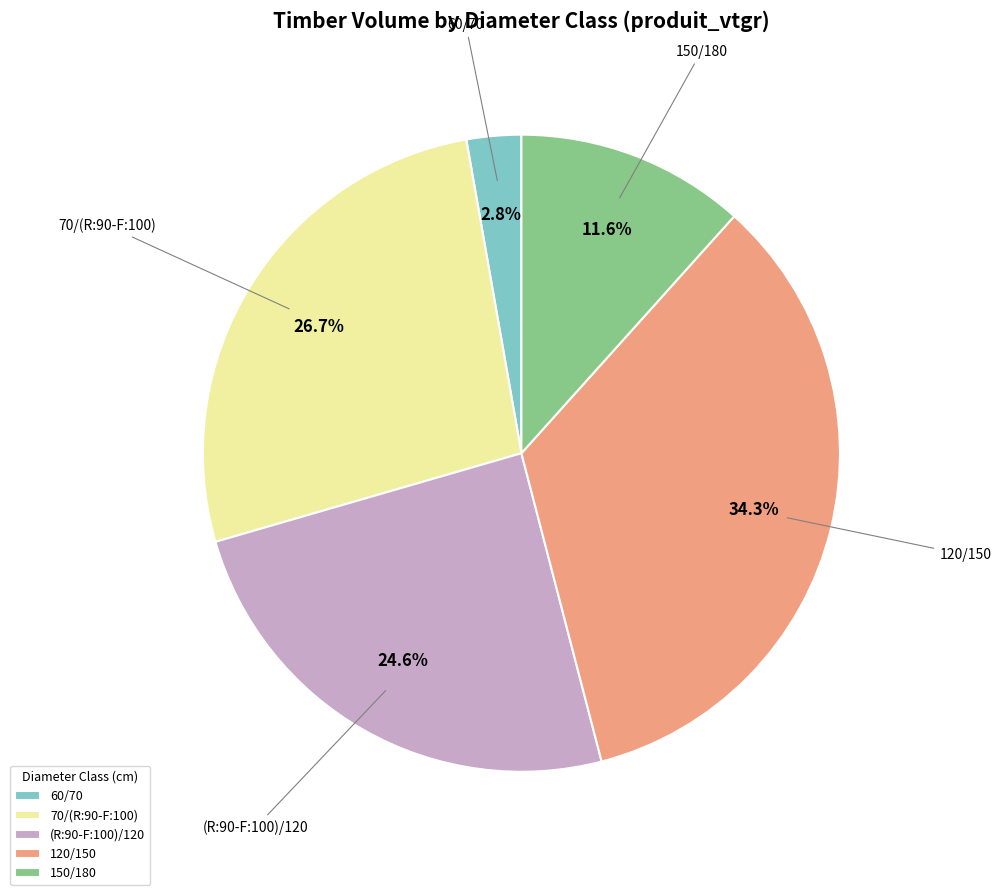

To the nearest percent, what is the average slice percentage?

20%